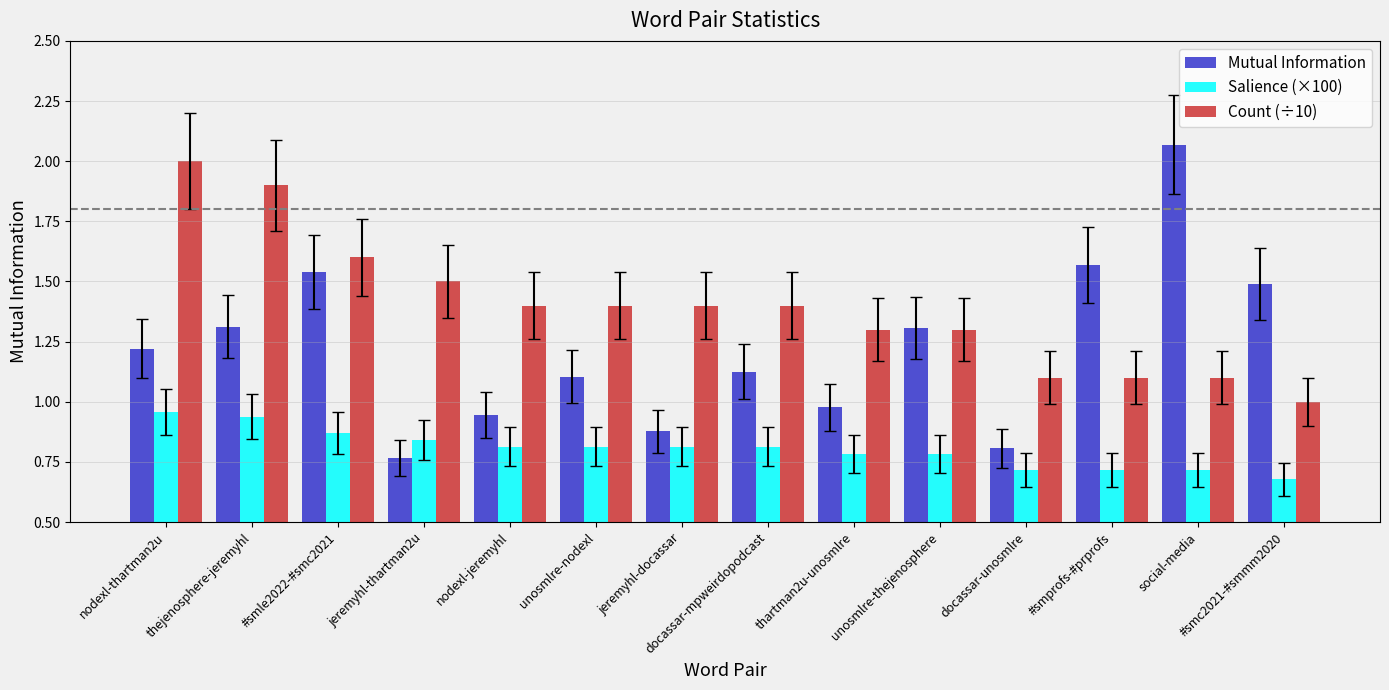

Is the value of Count (÷10) at #smc2021-#smmm2020 greater than the value of Mutual Information at unosmlre-nodexl?

No